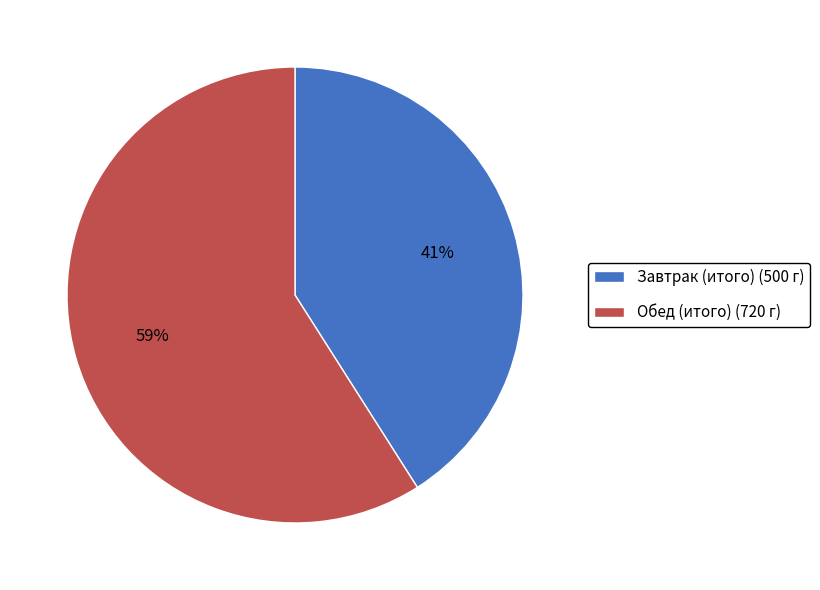

Which has a higher value, Завтрак (итого) (500 г) or Обед (итого) (720 г)?

Обед (итого) (720 г)